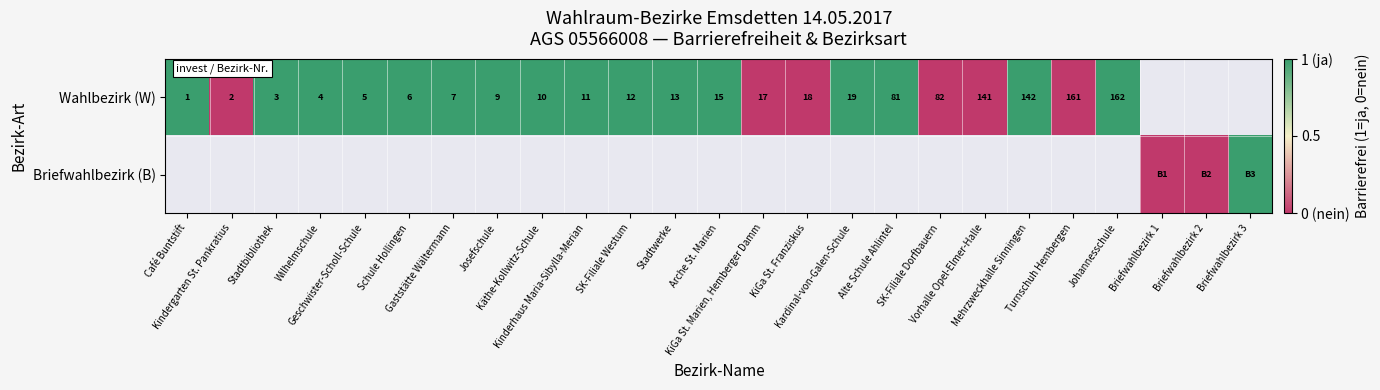

Rank the series by their average value, from highest to lowest.

Wahlbezirk (W), Briefwahlbezirk (B)